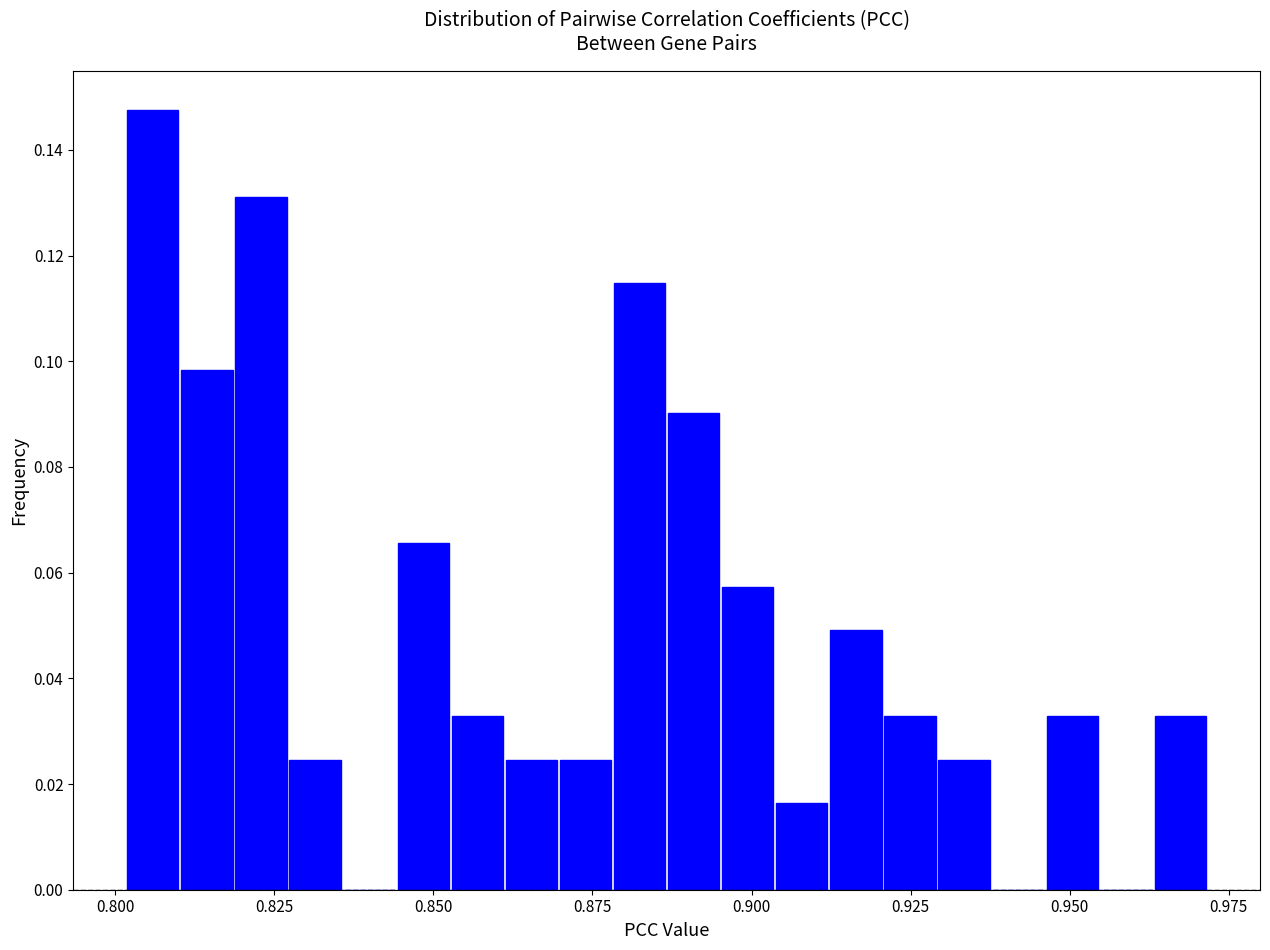

Read against the x-axis, roughly where is the centre of the tallest bar?

0.805